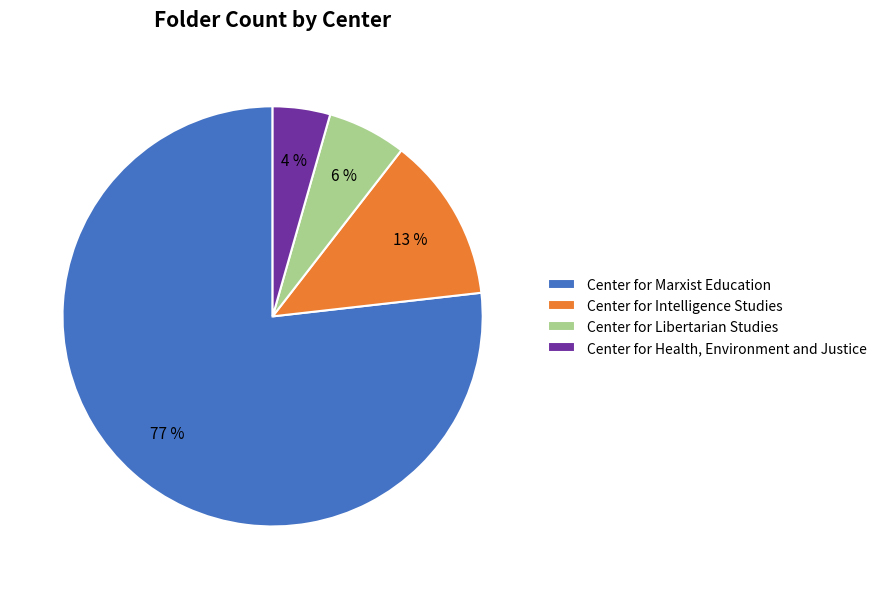

To the nearest percent, what portion does Center for Marxist Education represent?

77%